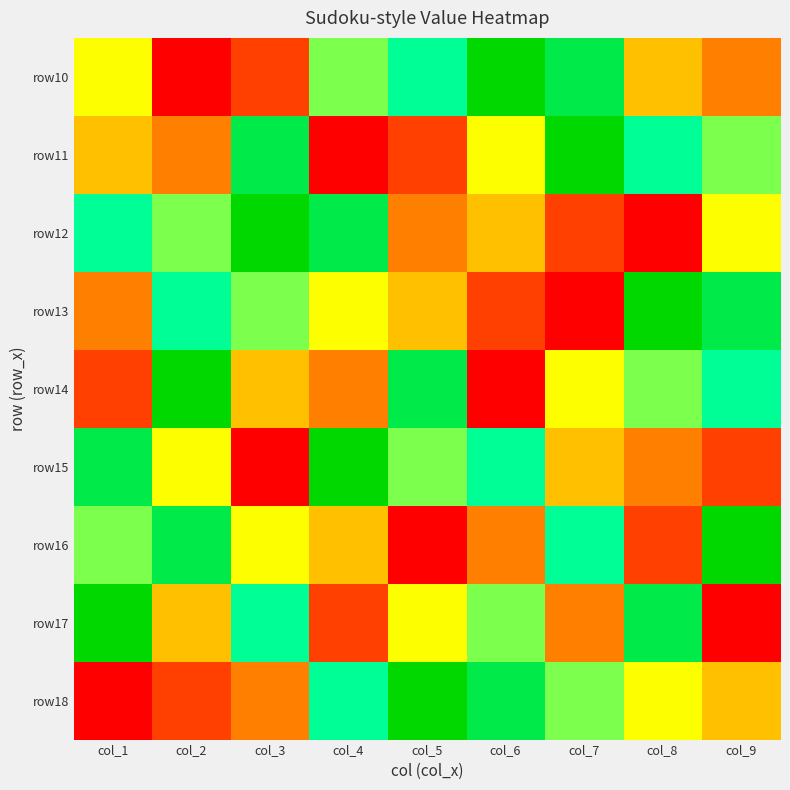

What is the smallest value displayed?

1